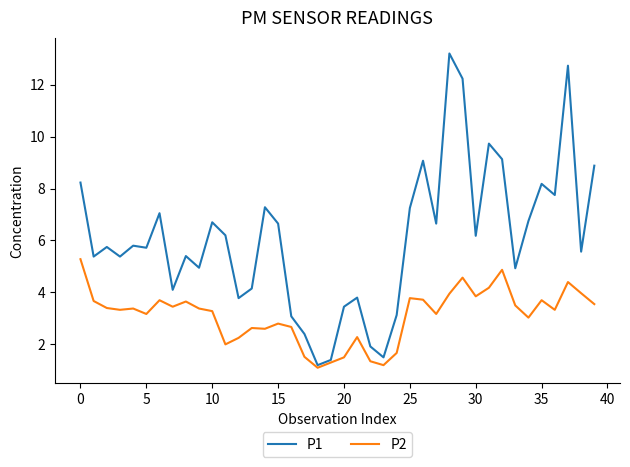

What is the minimum value for P1?

1.2